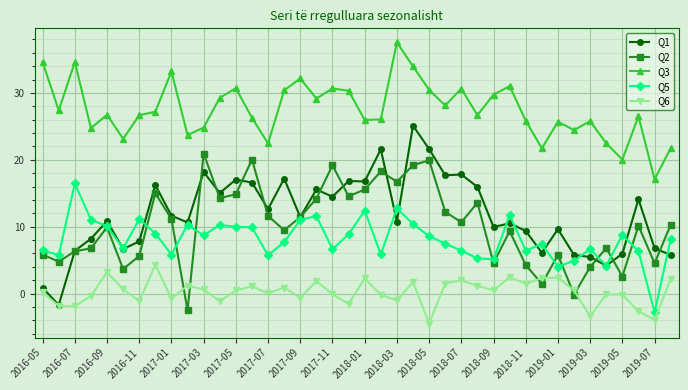

What is the lowest value of the Q2 series?

-2.5